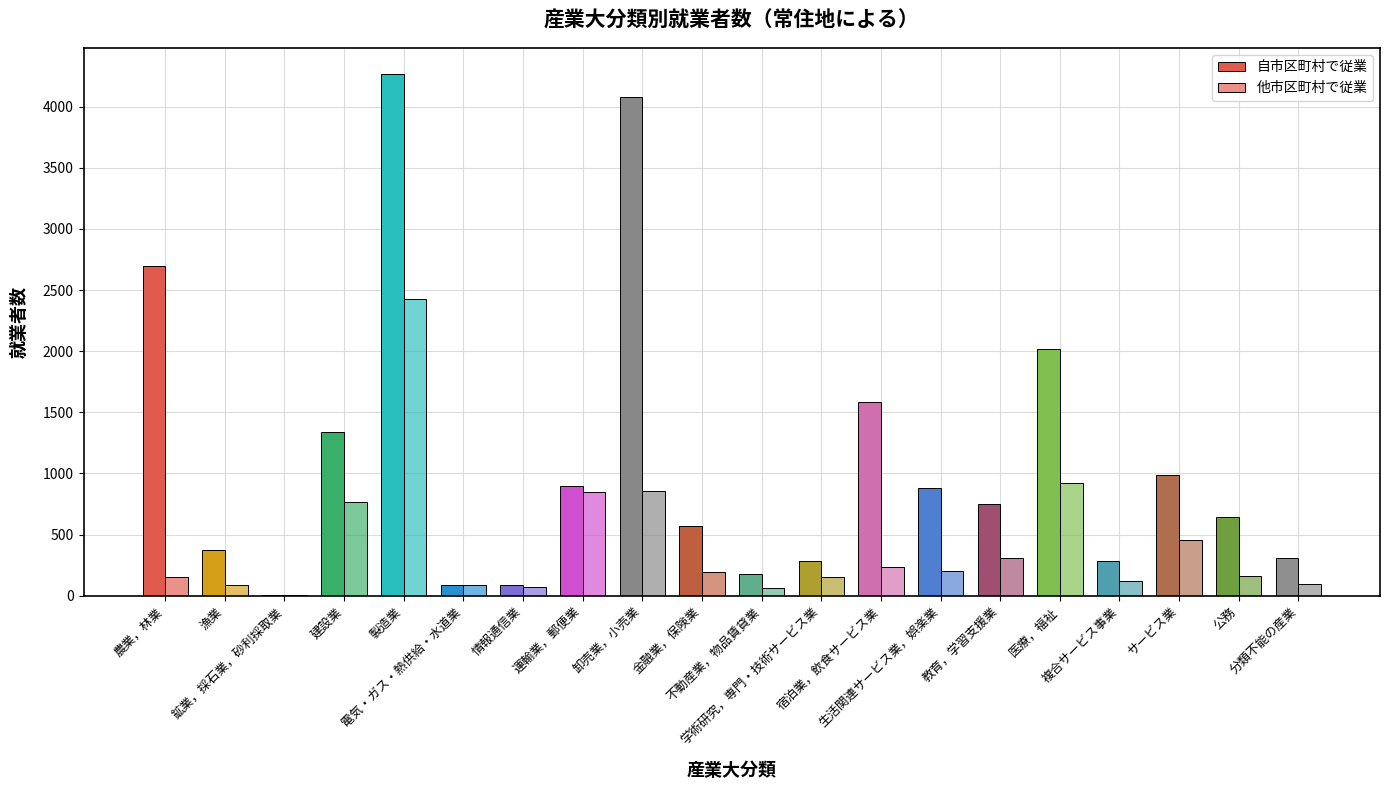

How many groups of bars are there?

20